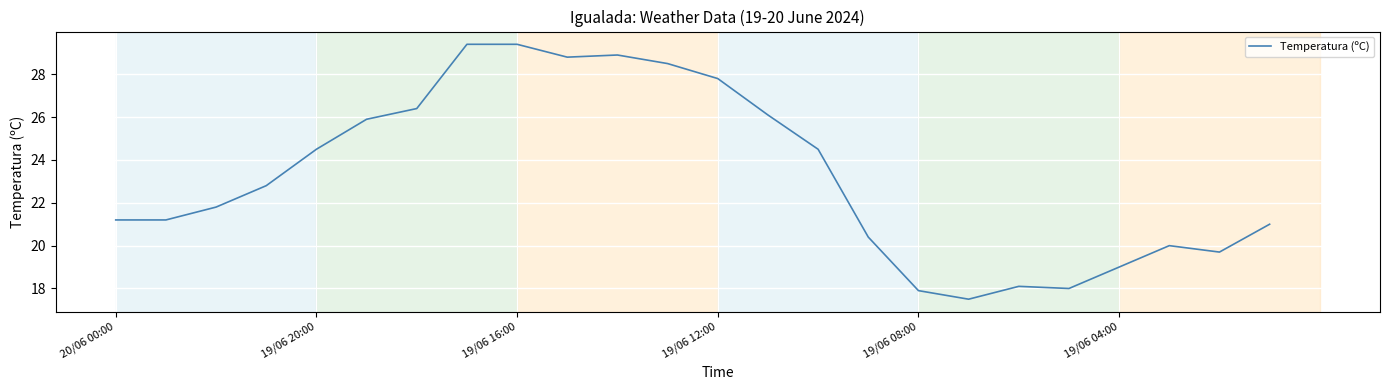

What is the difference between the maximum and minimum values?

11.9